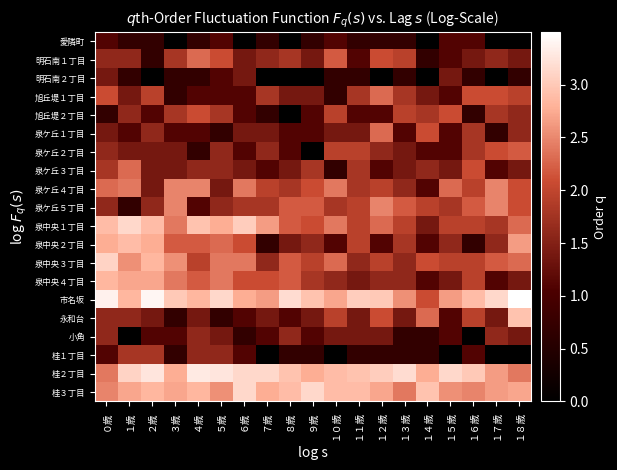

Rank the series at １６歳 from highest to lowest value.

桂２丁目, 市名坂, 桂３丁目, 泉ケ丘５丁目, 旭丘堤１丁目, 泉ケ丘３丁目, 泉ケ丘４丁目, 泉中央１丁目, 泉中央３丁目, 泉中央４丁目, 永和台, 泉ケ丘１丁目, 泉ケ丘２丁目, 明石南１丁目, 愛隣町, 桂１丁目, 明石南２丁目, 旭丘堤２丁目, 泉中央２丁目, 小角